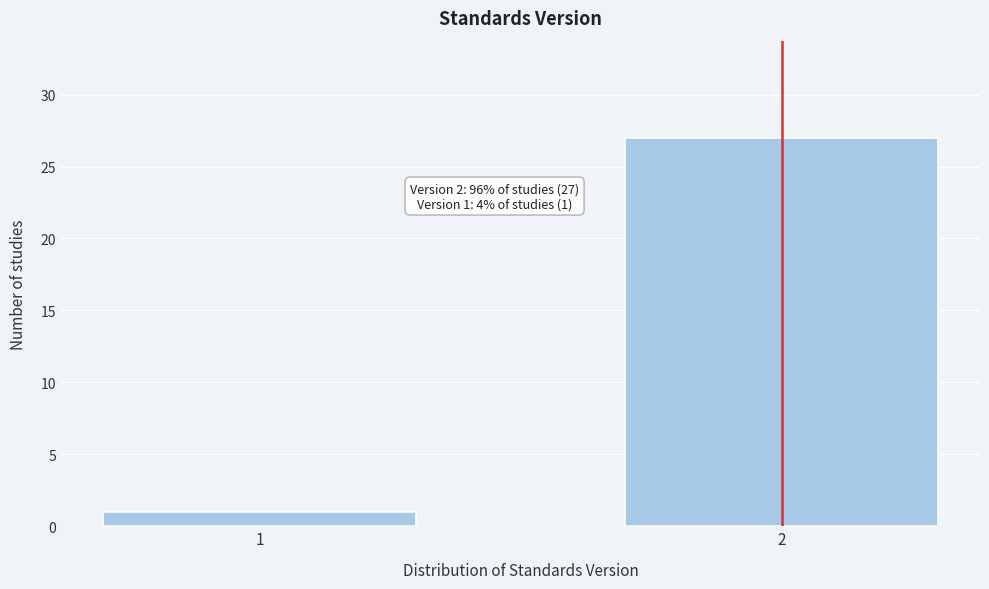

Reading left to right, what are all the values shown in this chart?

1	27